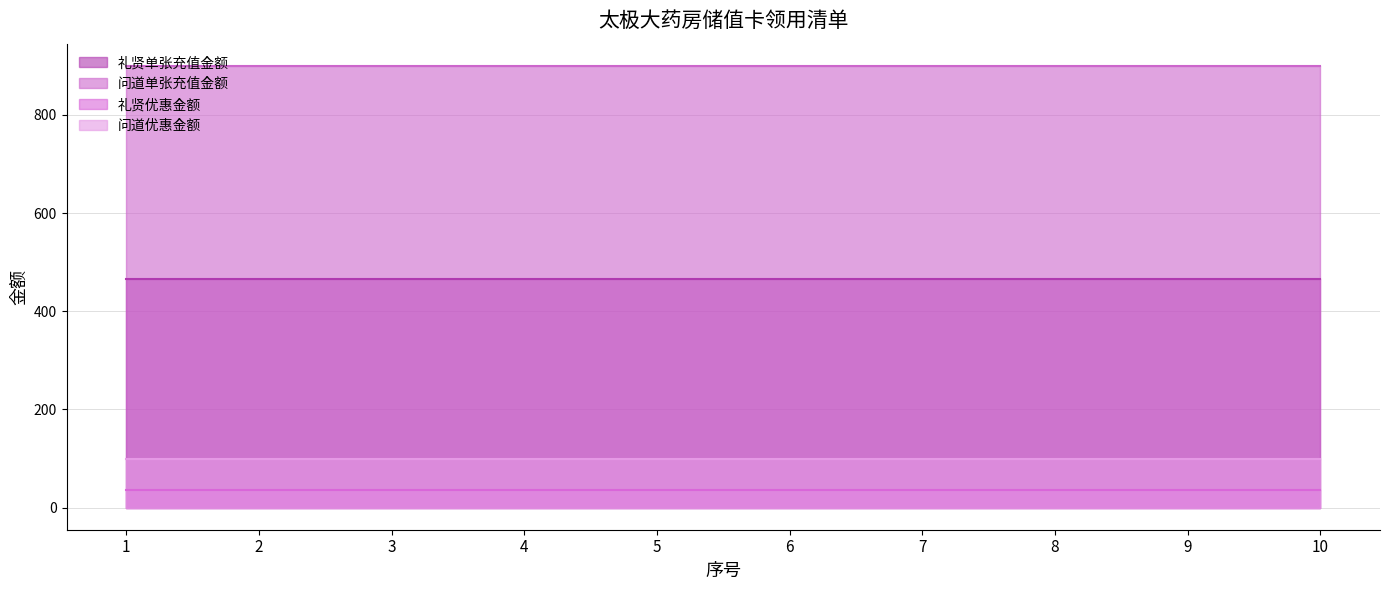

Is it true that 问道优惠金额 equals 100 at 8?

True